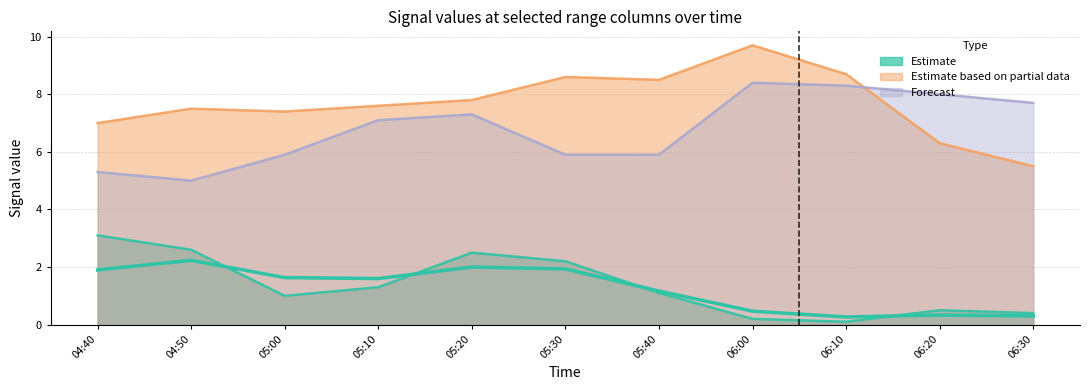

At which category does the data reach its first local peak?

04:50